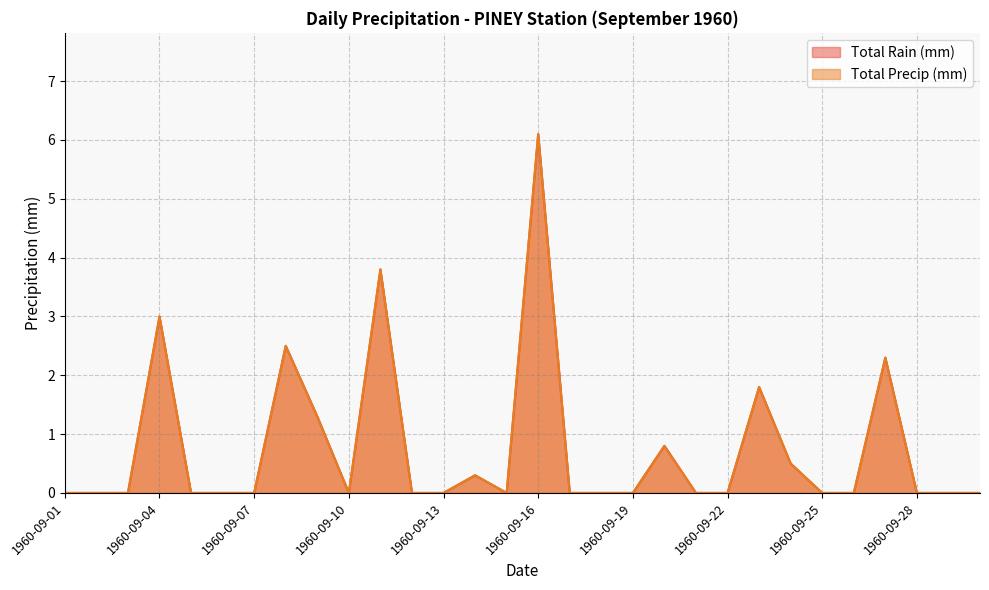

At which category is the sum across all series the highest?

1960-09-16